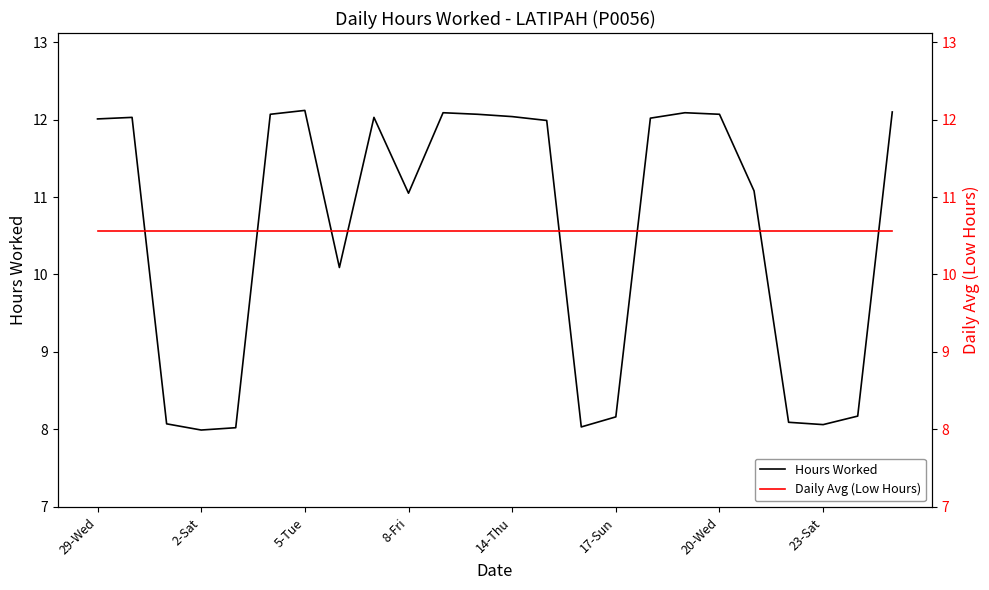

How many categories are shown in the chart?

24